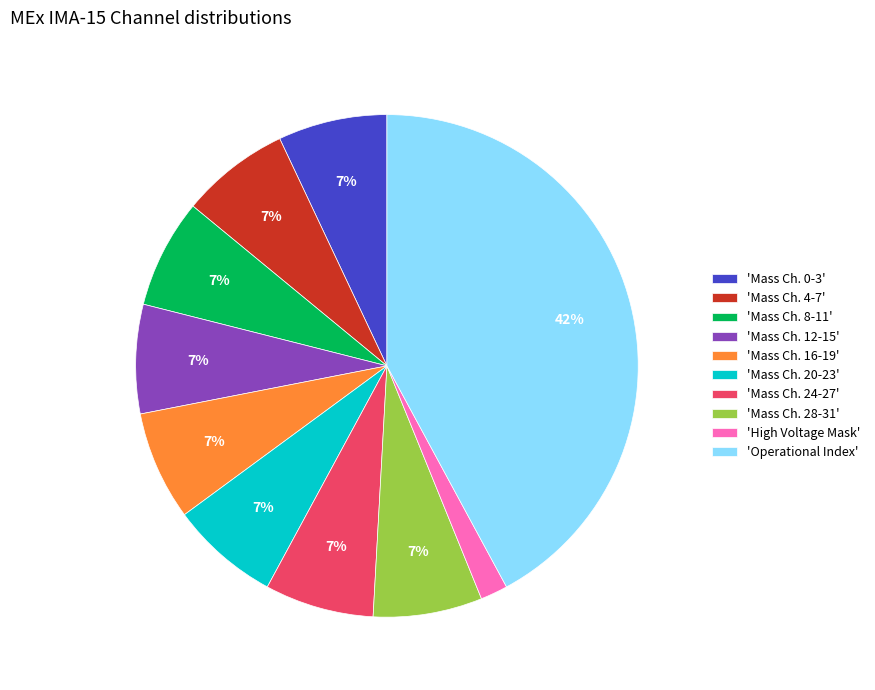

How many slices are in this pie chart?

10